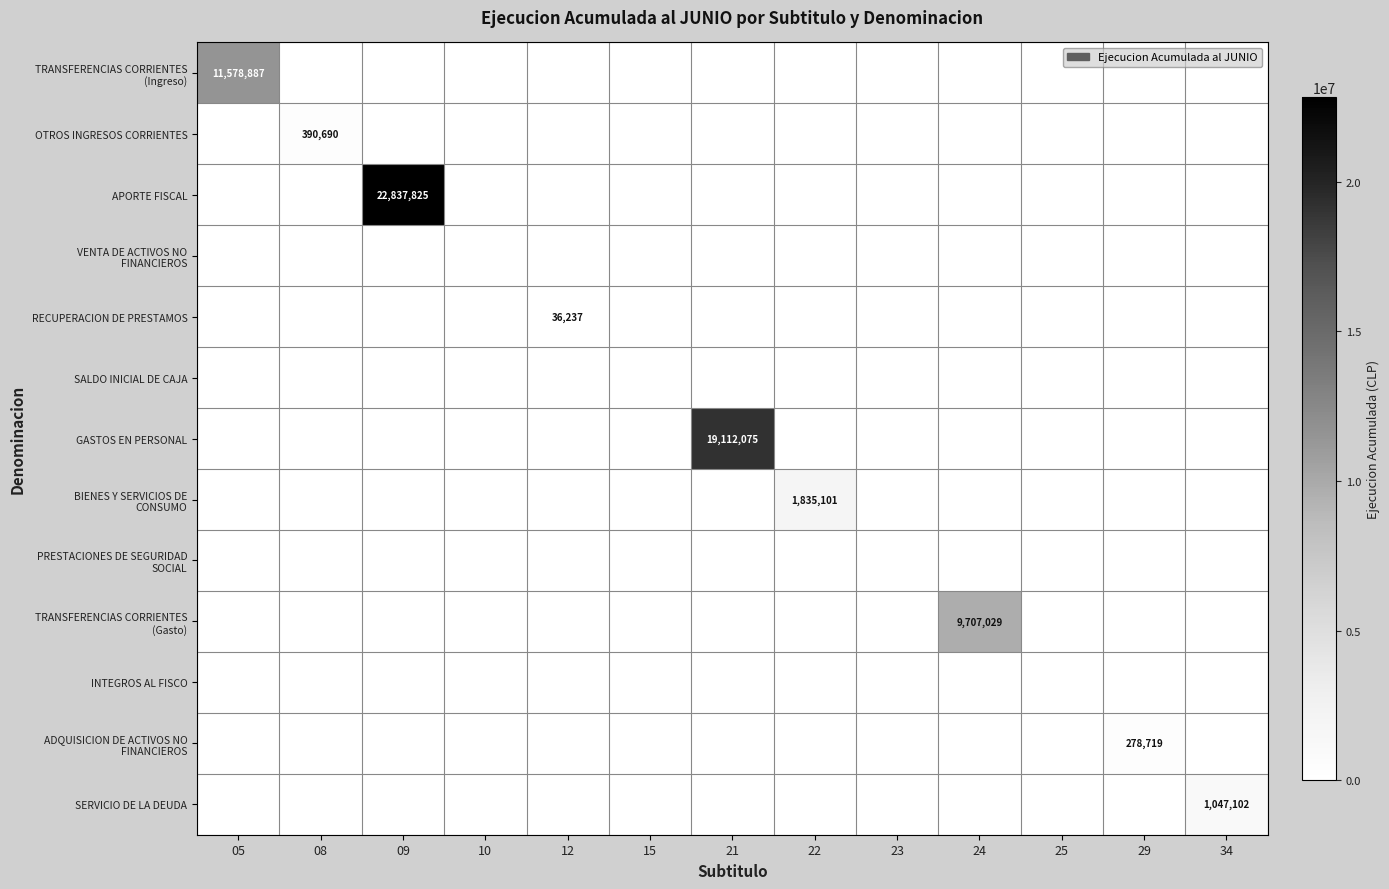

What is the difference between the highest and lowest values at 08?

390690